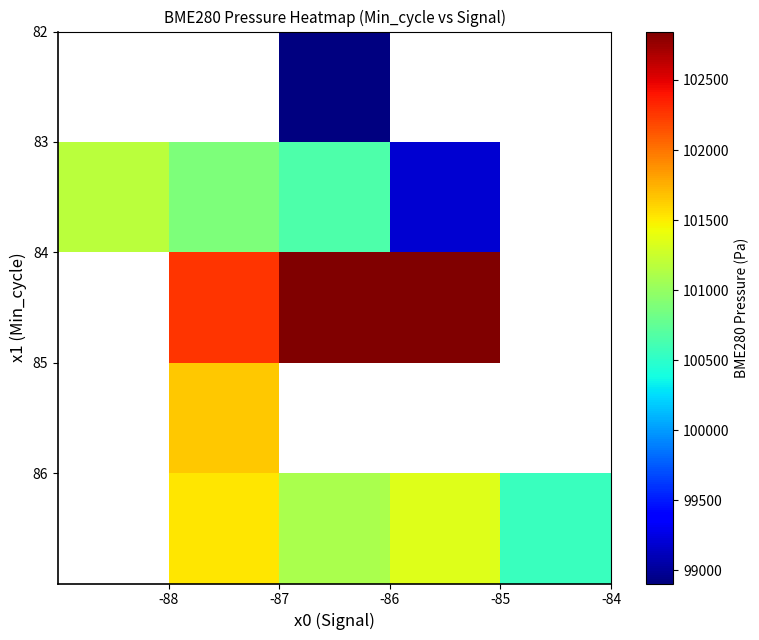

How many distinct data groups are displayed?

5